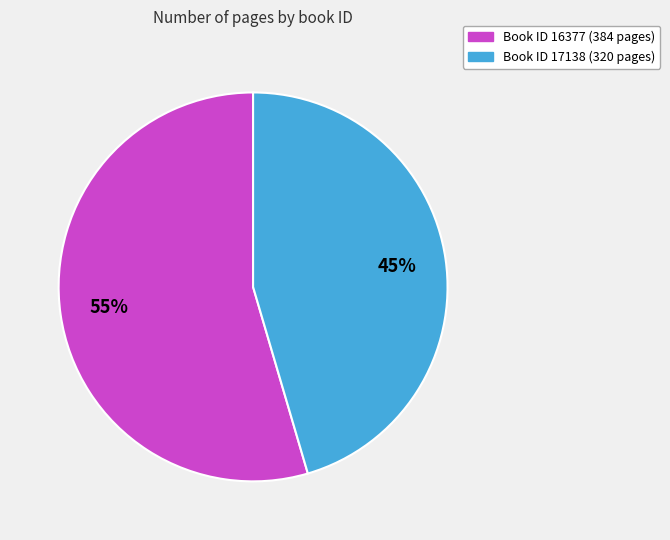

Rank the categories by value from lowest to highest.

Book ID 17138 (320 pages), Book ID 16377 (384 pages)